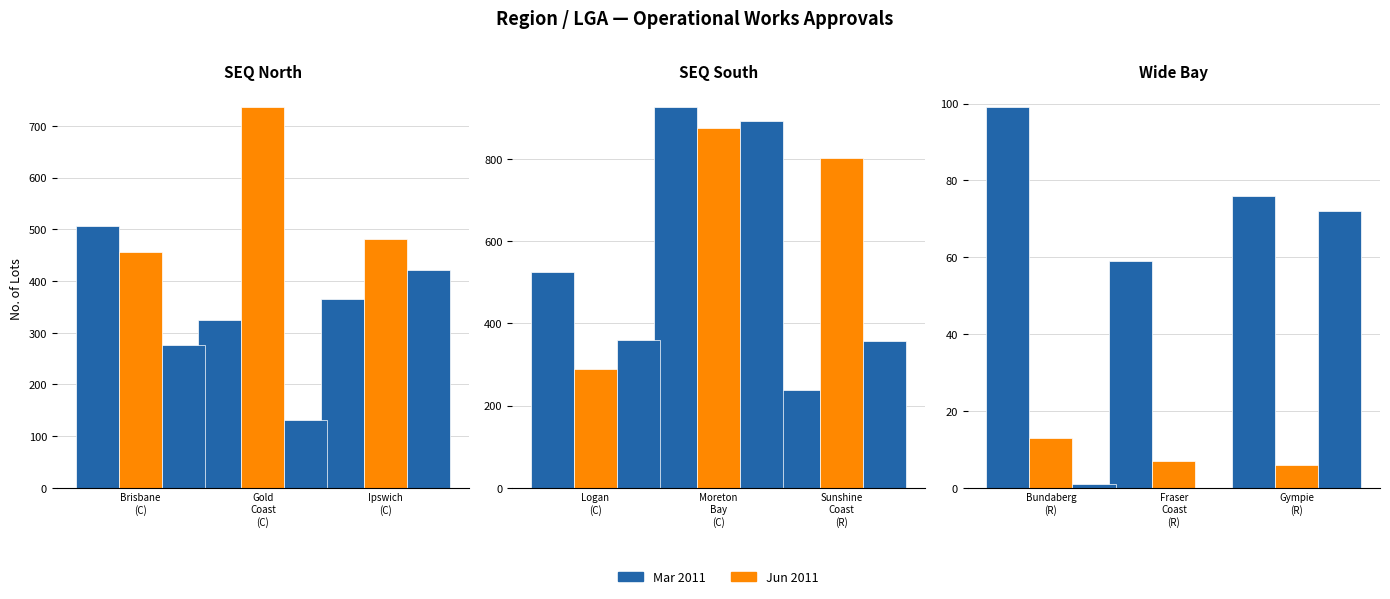

How many Sep 2011 values are between 131 and 421?

3